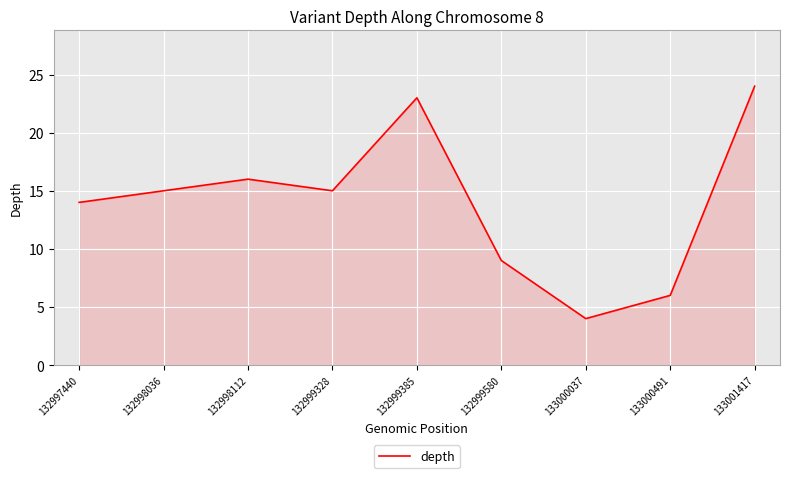

Between 133000491 and 132998036, which is larger?

132998036